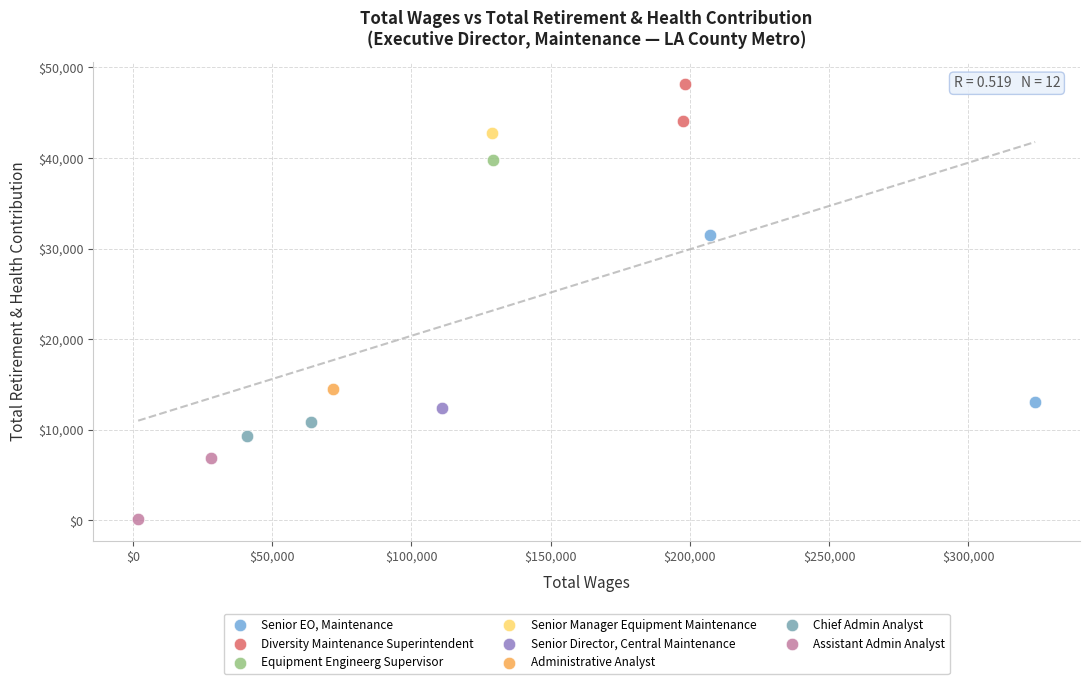

What are all the series names shown in the legend?

Senior EO, Maintenance, Diversity Maintenance Superintendent, Equipment Engineerg Supervisor, Senior Manager Equipment Maintenance, Senior Director, Central Maintenance, Administrative Analyst, Chief Admin Analyst, Assistant Admin Analyst